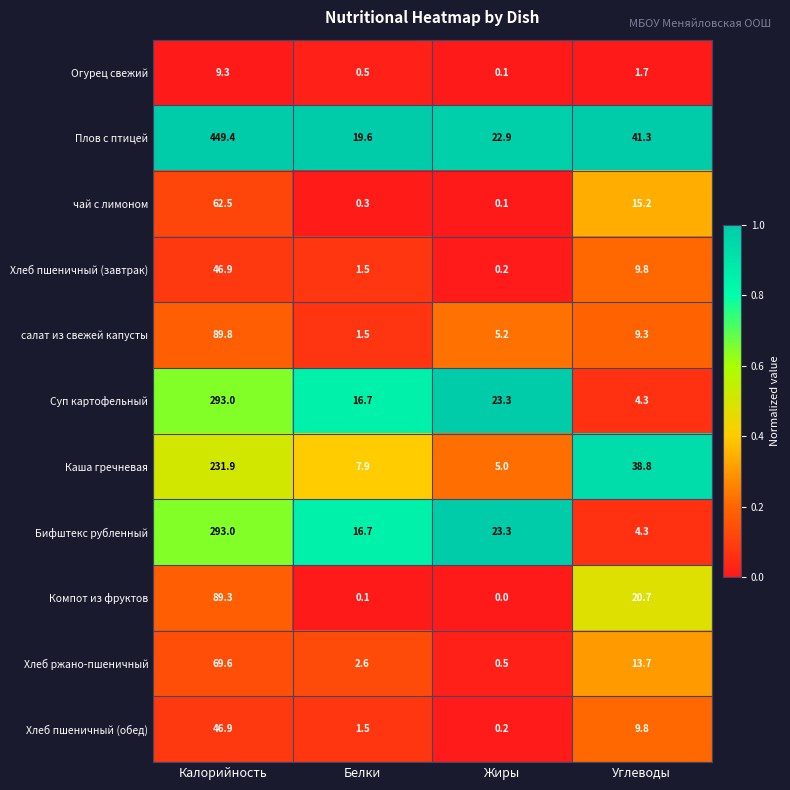

What is the maximum value for Плов с птицей?

449.4